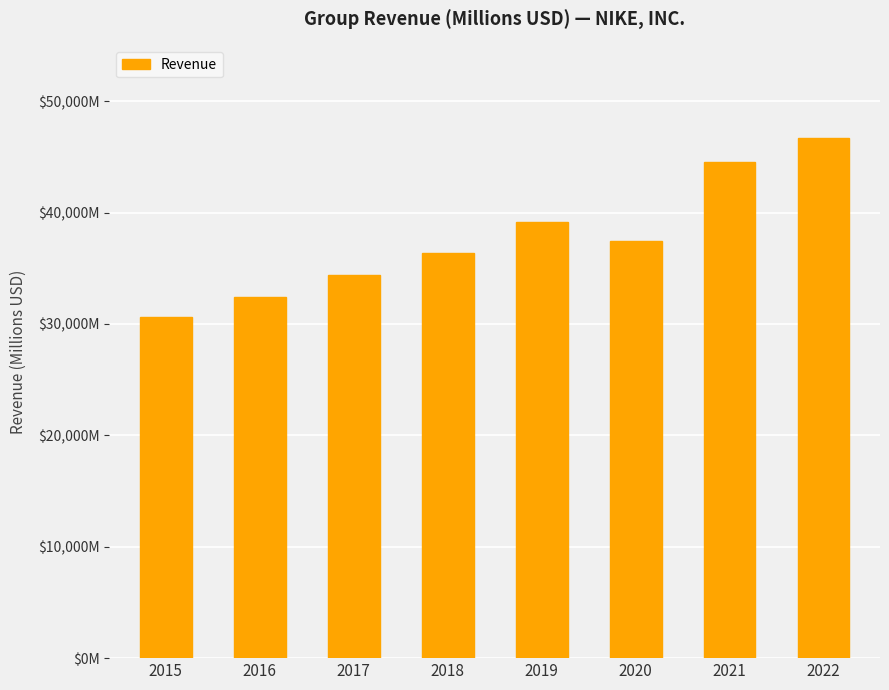

Does the chart contain any negative values?

No